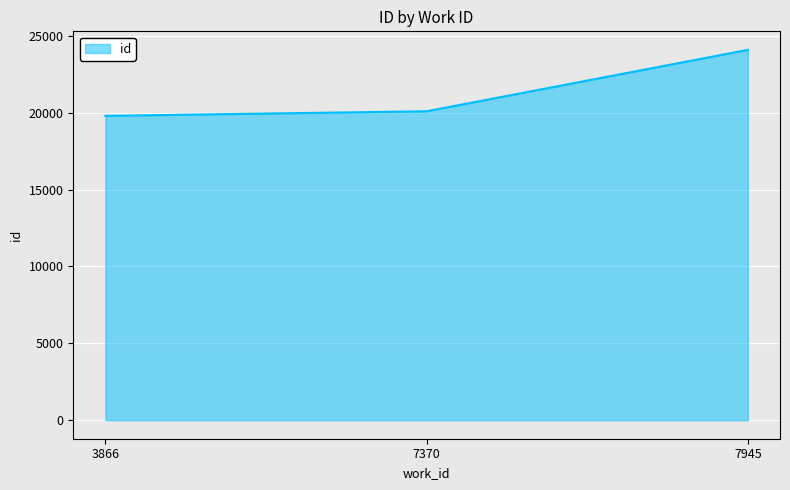

The value at 7370 is 20091. True or false?

True